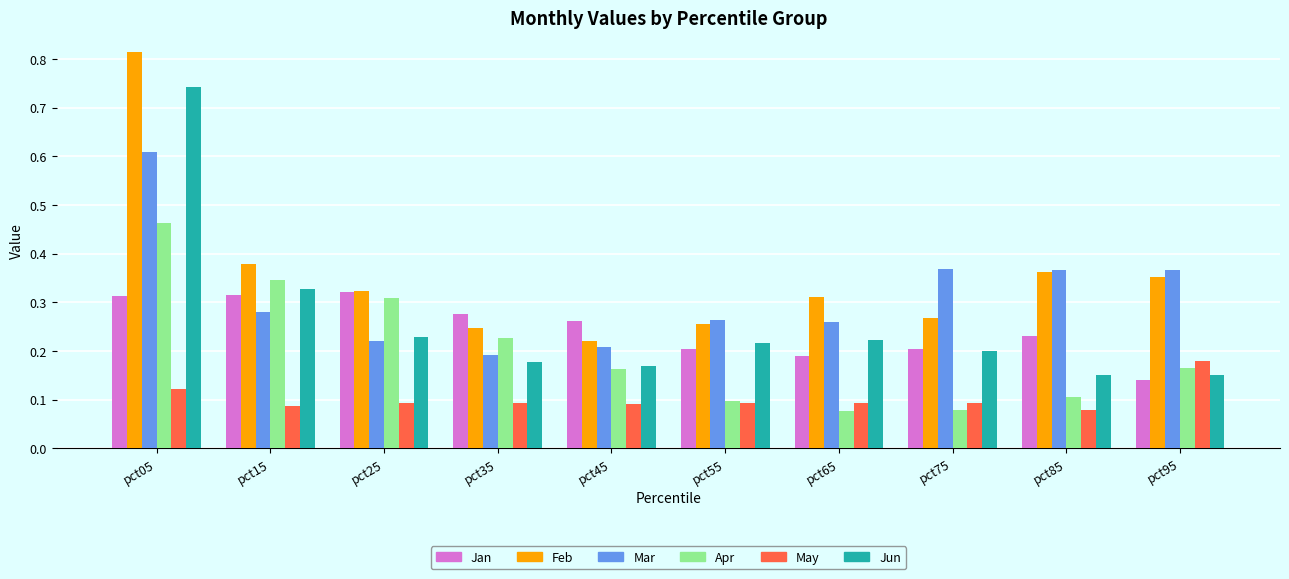

What is the sum of the Feb values at pct25 and pct05?

1.1